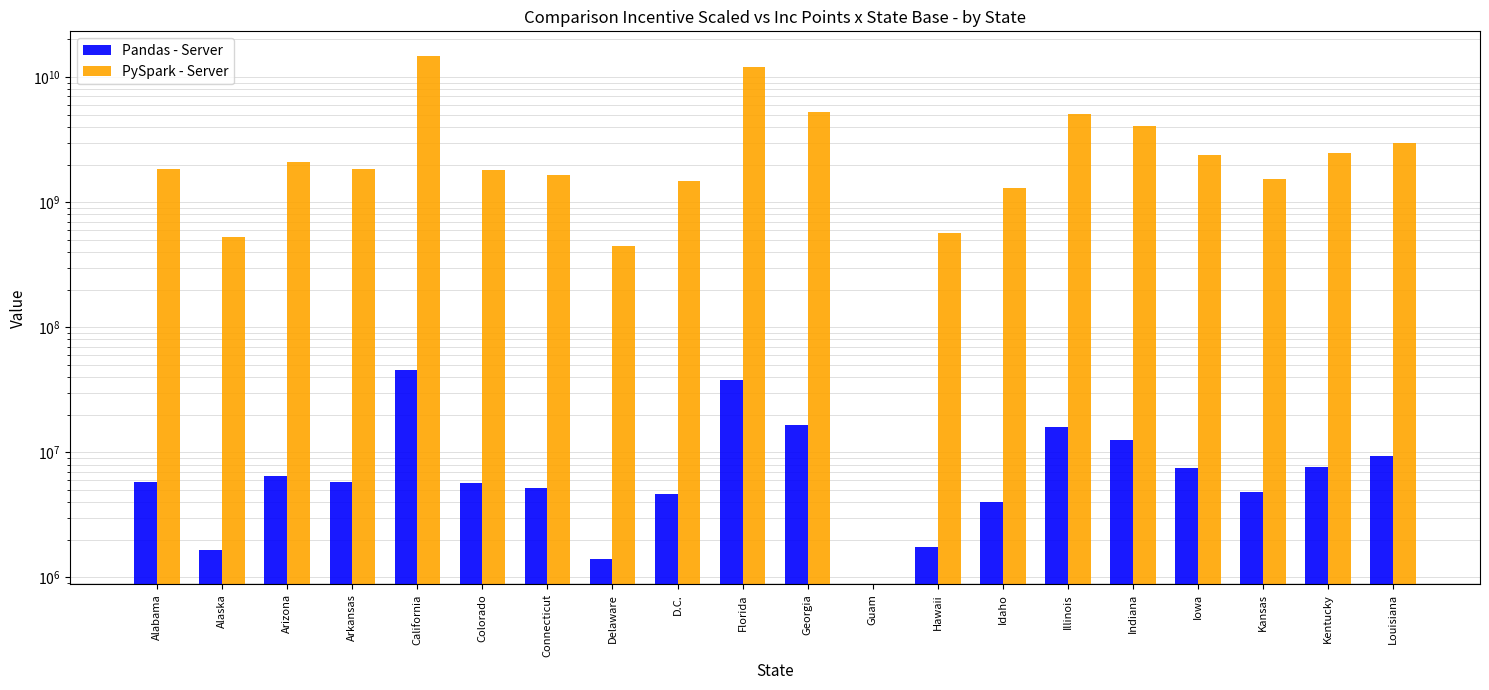

What is the difference between the second highest and minimum values in the Pandas - Server series?

37695563